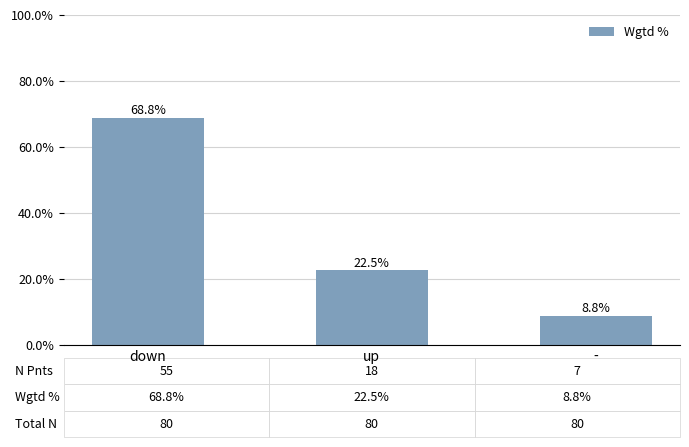

At which category does the chart reach its peak across all series?

down